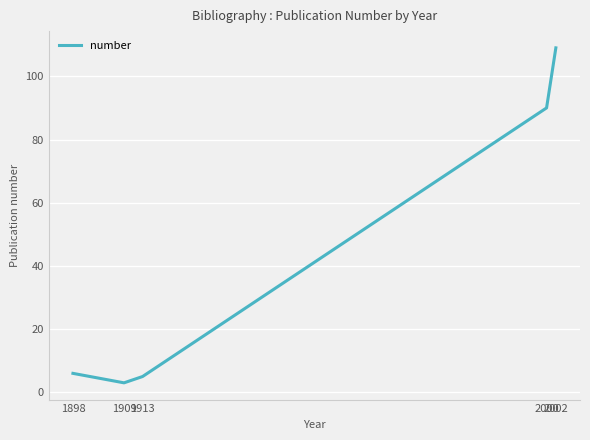

Approximately how many times larger is the value at 2000 compared to 1913?

18.0